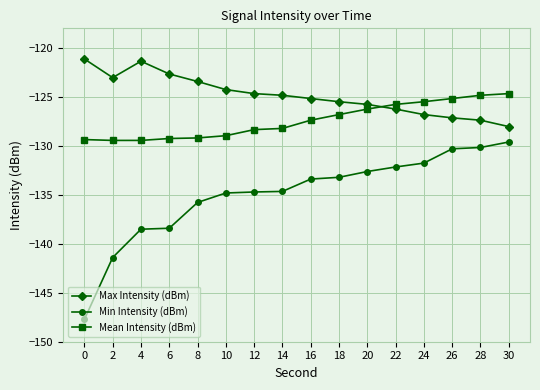

What is the difference between the highest and lowest values at 22?

6.4